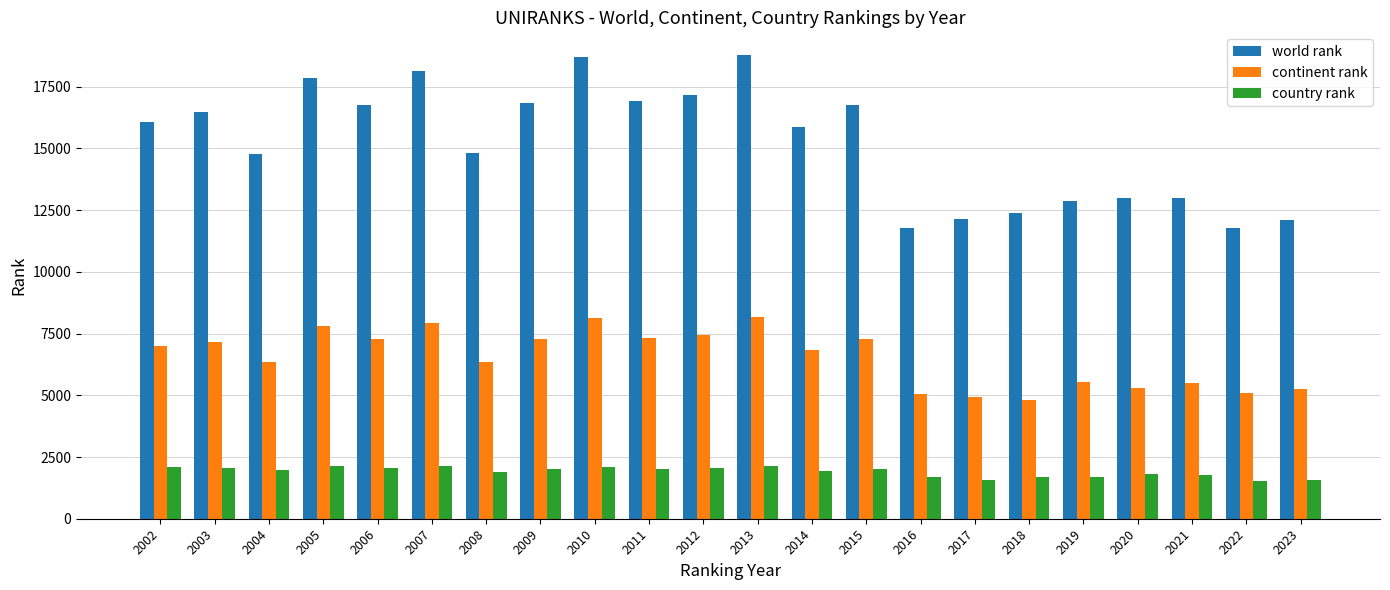

What is the difference between the maximum and minimum values in the continent rank series?

3376